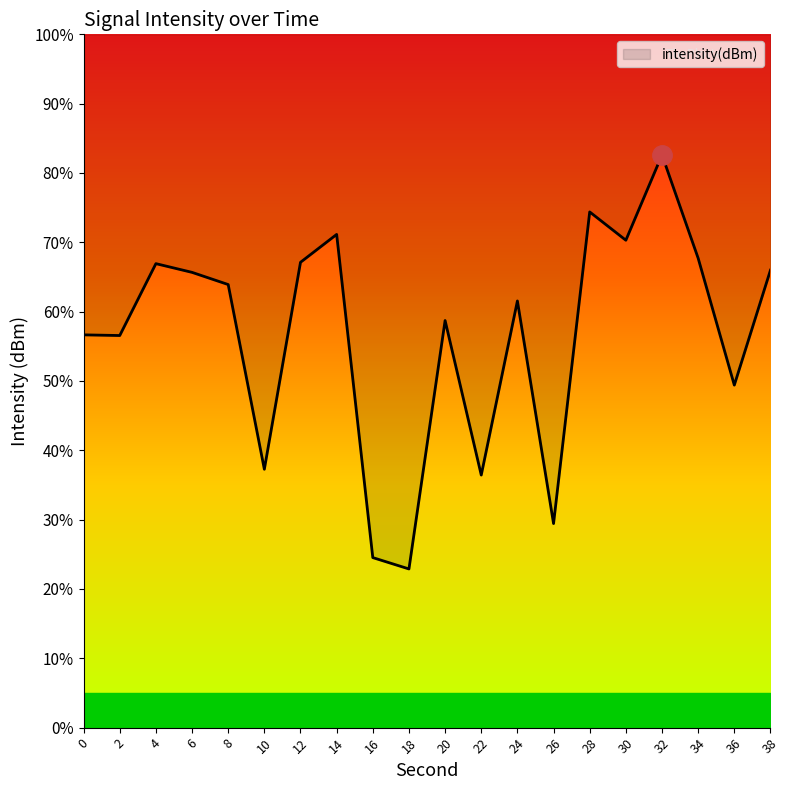

What is the difference between the values at 14 and 0?

4.3